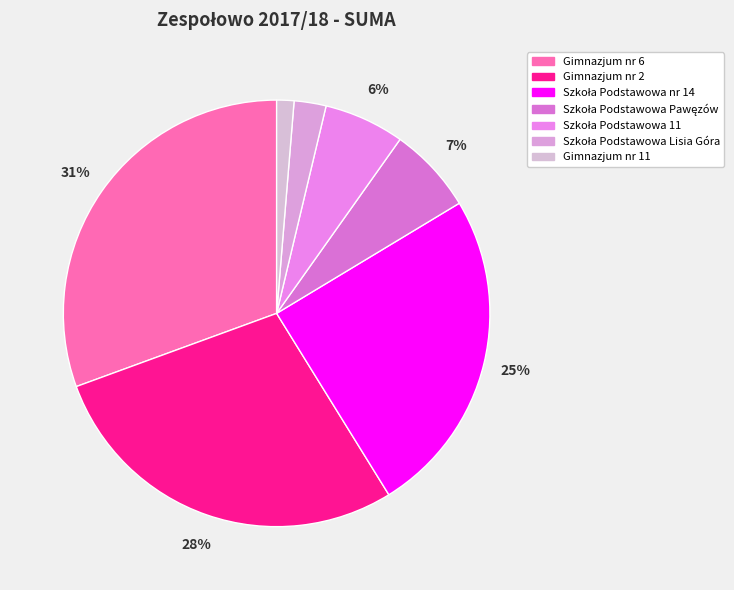

Which slice is the smallest?

Gimnazjum nr 11